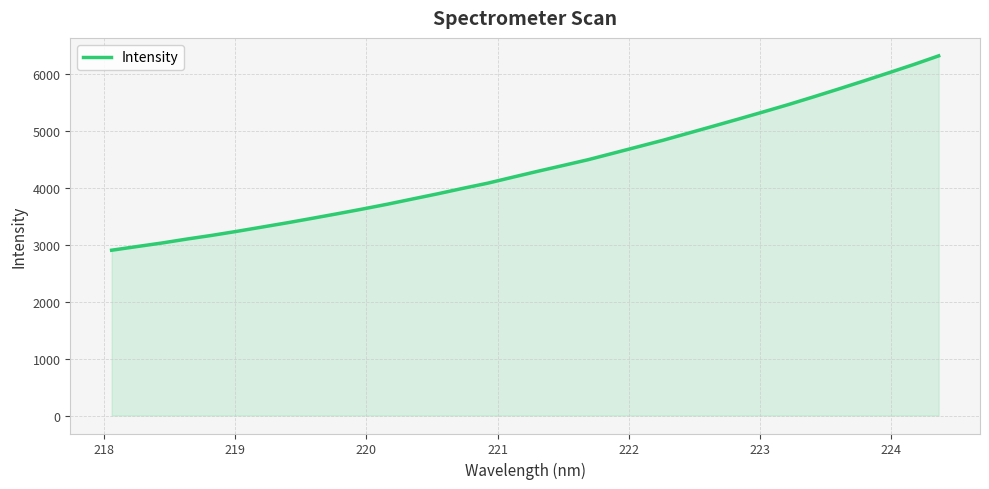

What is the difference between the maximum and minimum values?

3414.4